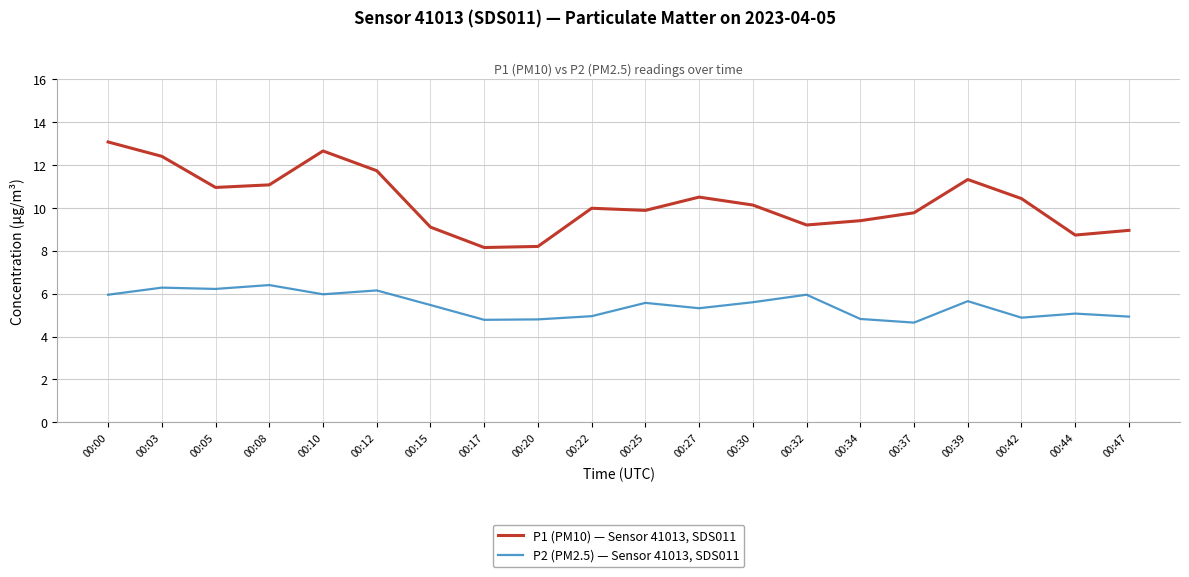

What is the difference between the maximum and minimum values in the P1 (PM10) — Sensor 41013, SDS011 series?

4.9